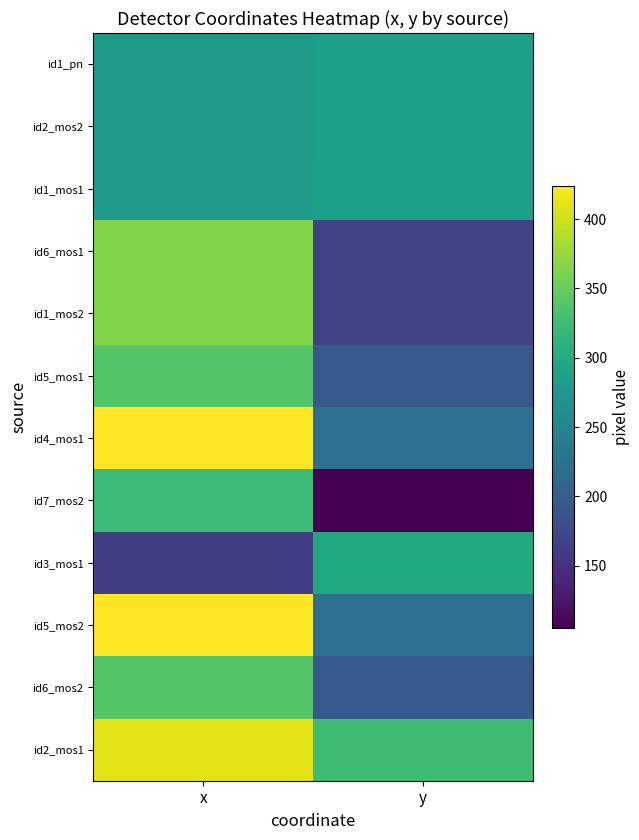

Reading left to right, extract all data points from this chart.

id1_pn: x=279.5	y=284.6
id2_mos2: x=279.5	y=284.6
id1_mos1: x=279.6	y=284.8
id6_mos1: x=365.6	y=170.5
id1_mos2: x=365.1	y=169.9
id5_mos1: x=338.4	y=194.1
id4_mos1: x=423.7	y=222.2
id7_mos2: x=322.5	y=105.0
id3_mos1: x=164.8	y=298.7
id5_mos2: x=424.2	y=221.7
id6_mos2: x=338.9	y=194.4
id2_mos1: x=410.8	y=325.4